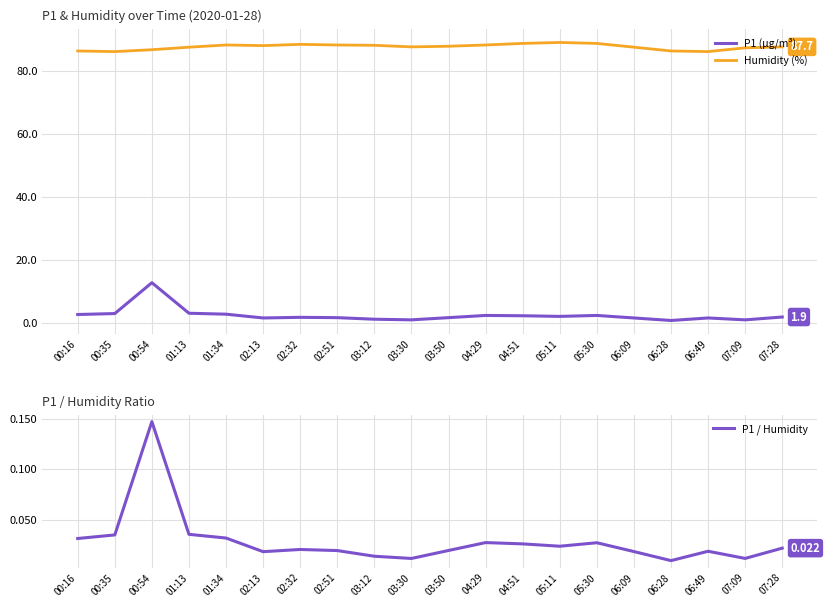

What is the label of the 9th point from the right?

04:29